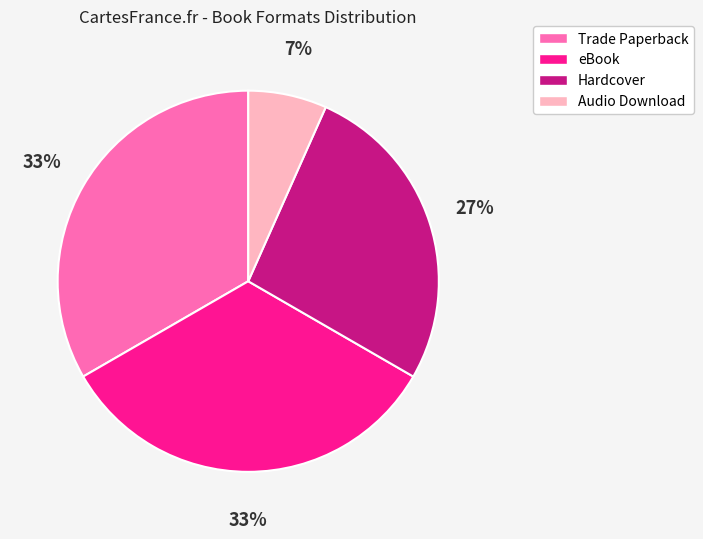

To the nearest percent, what is the average slice percentage?

25%